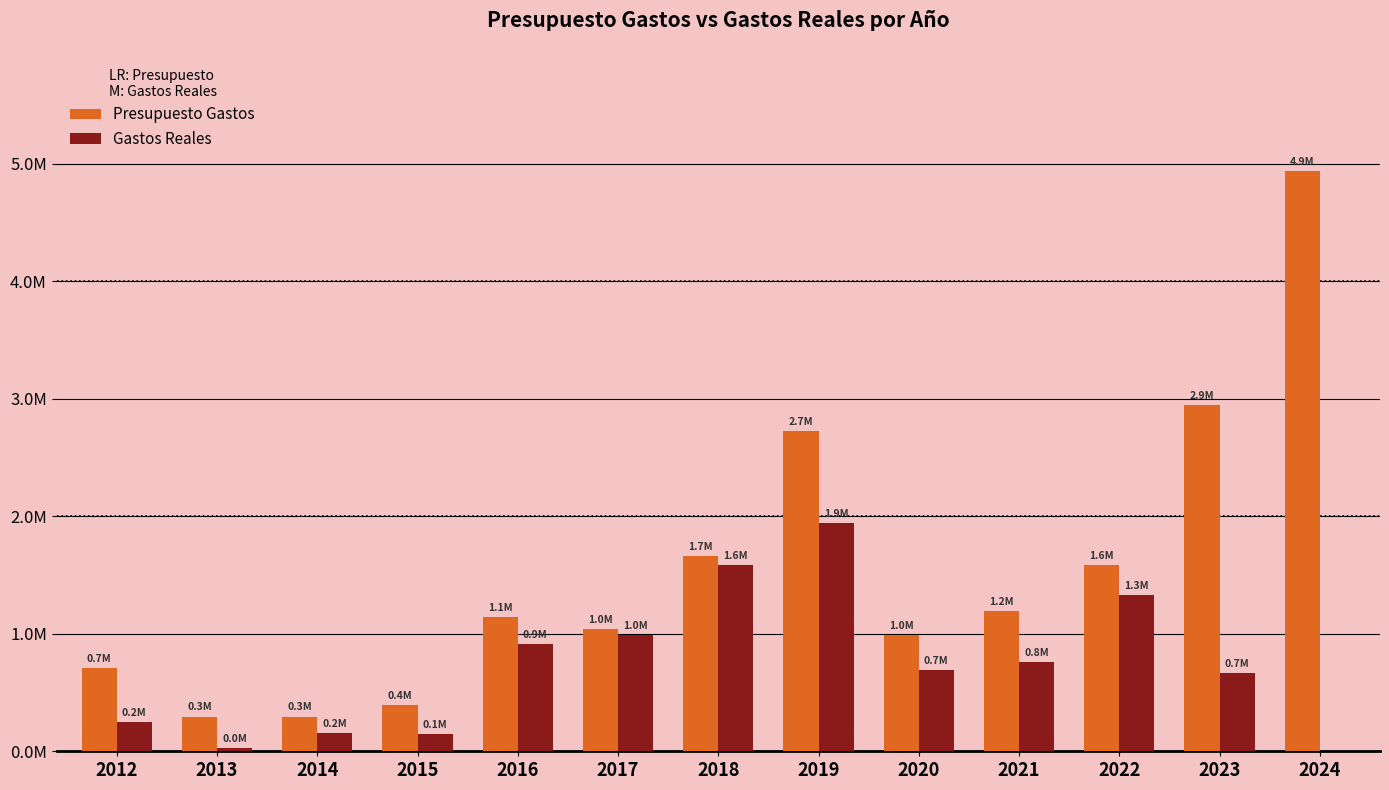

The value of Presupuesto Gastos at 2012 is 707369.0. True or false?

True